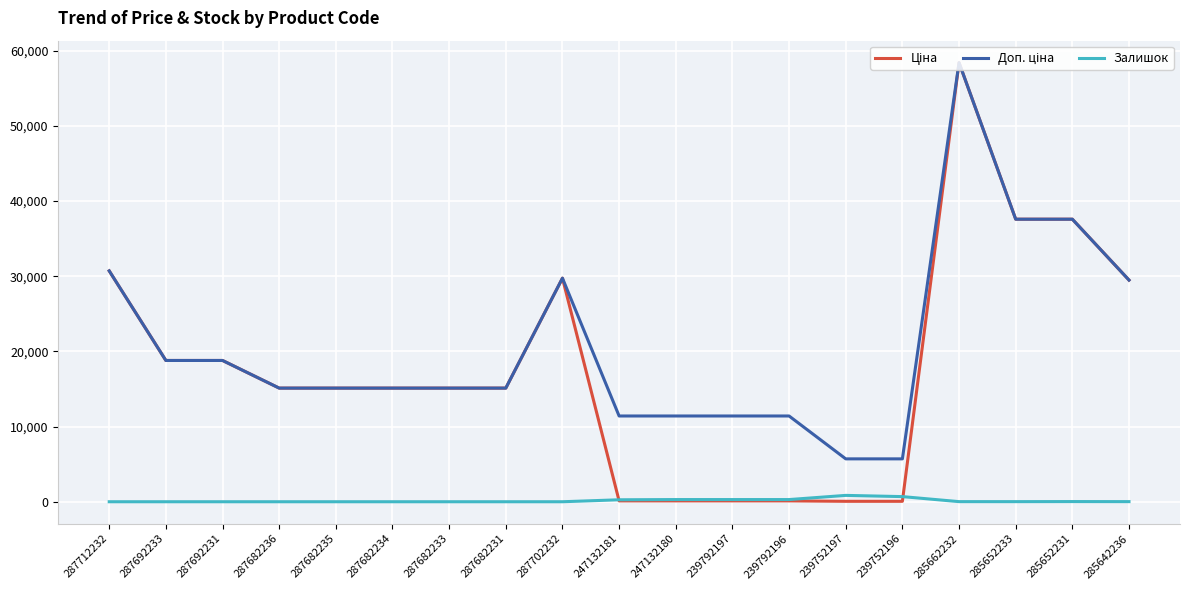

True or false: Залишок has a value of 290.0 at 247132180.

True